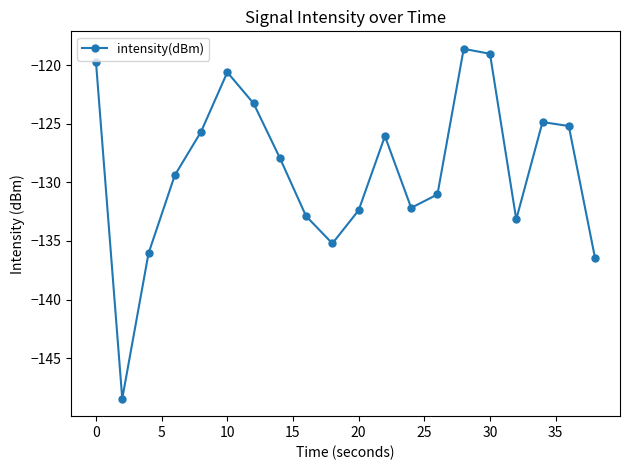

What is the value of the 9th point from the left?

-132.9